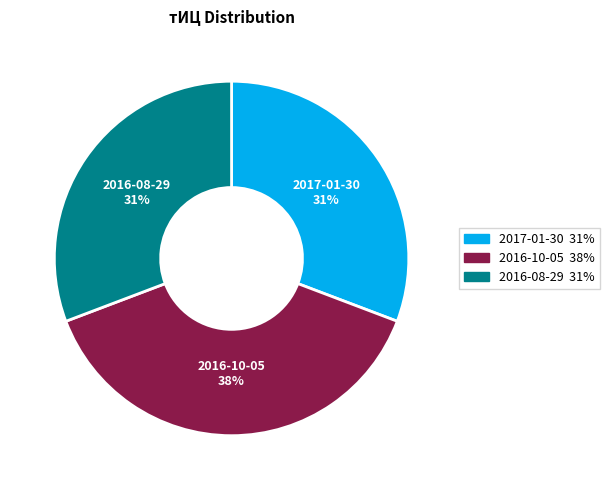

To the nearest percent, what is the combined percentage of 2016-10-05 and 2016-08-29?

69%